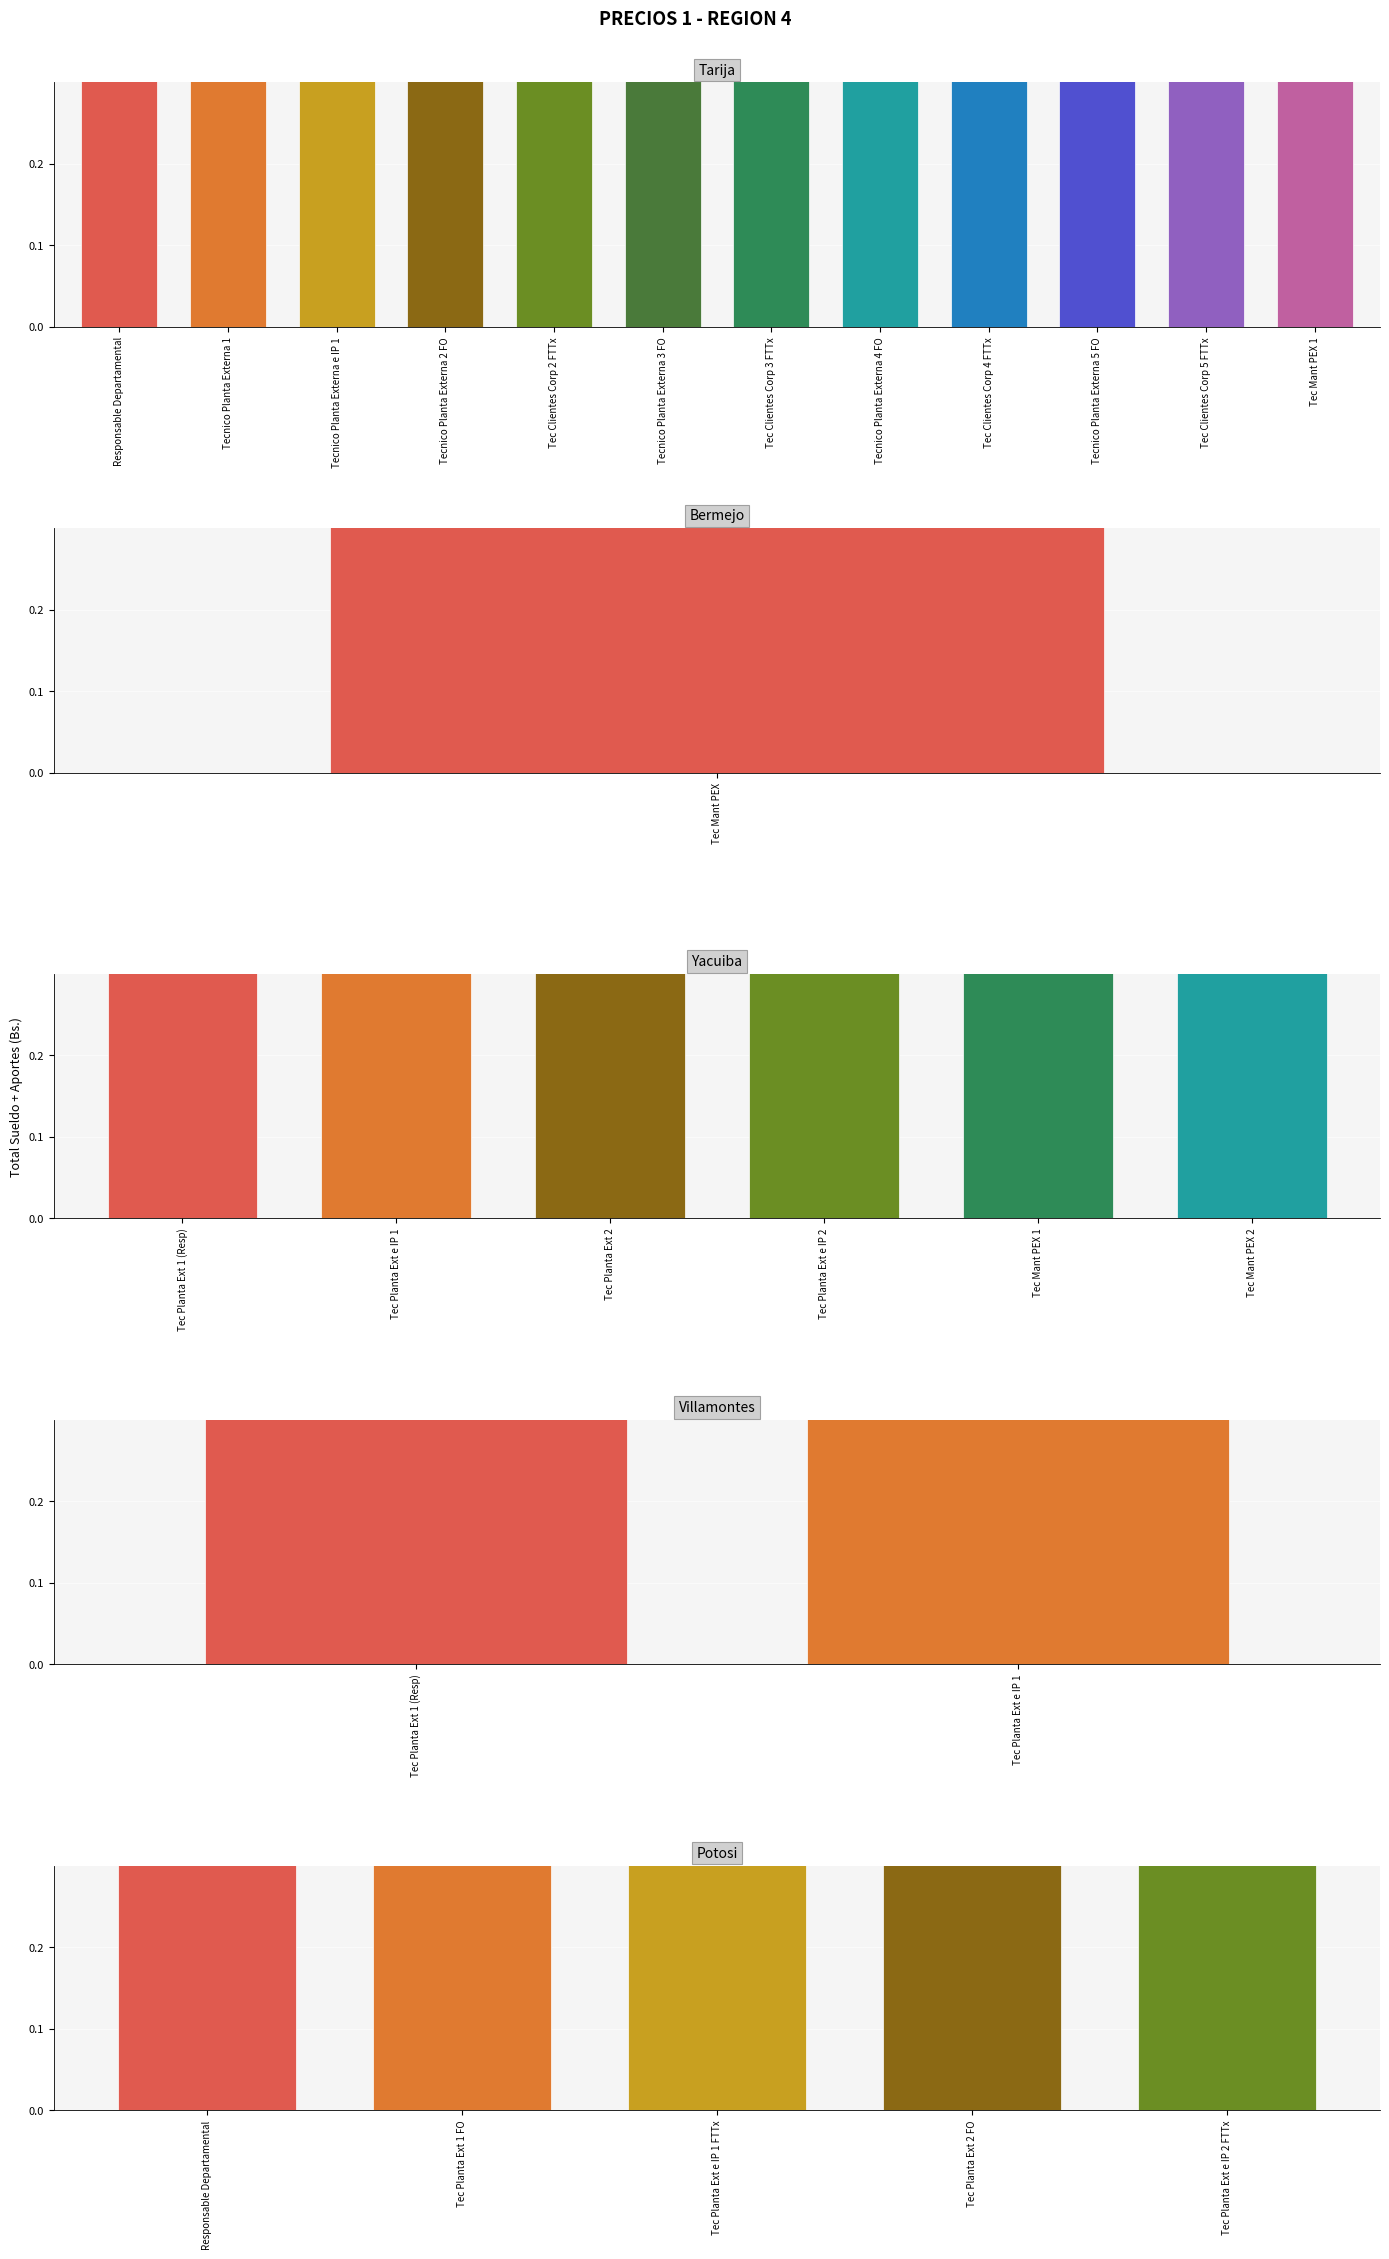

What is the sum of all SUELDO (SIN IVA) values?

5.0